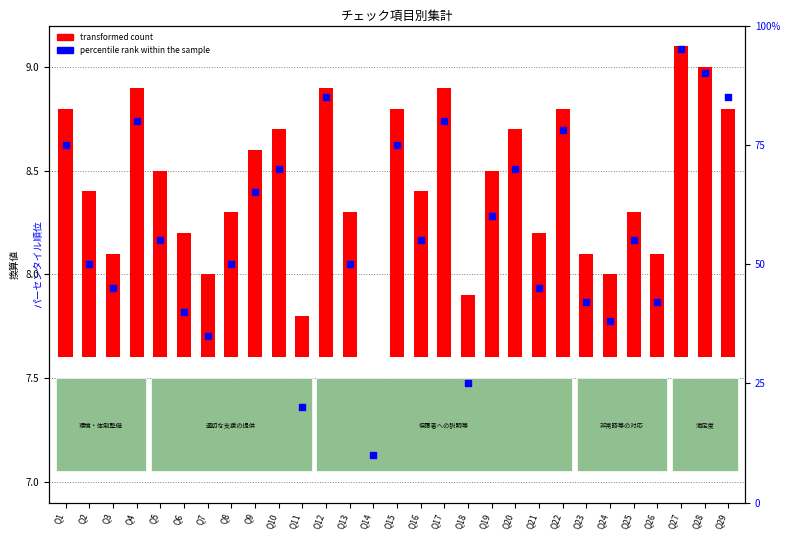

Which has a higher value, Q20 or Q15?

Q15